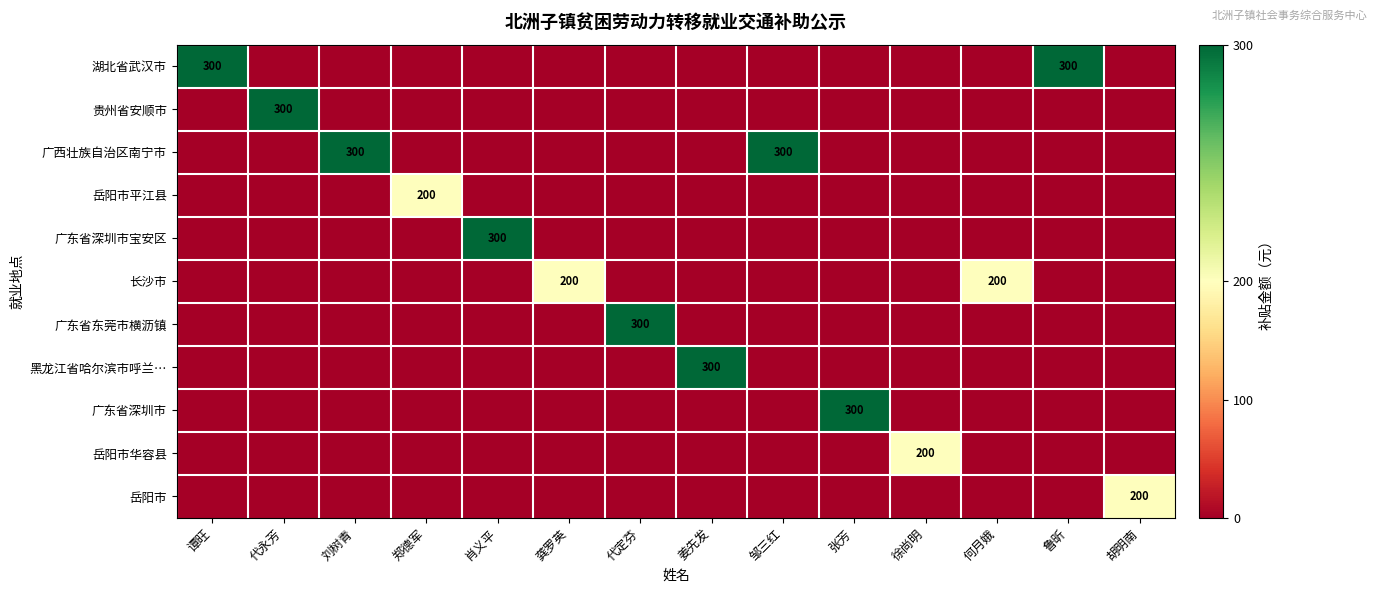

Is it true that 湖北省武汉市 equals 499 at 鲁昕?

False